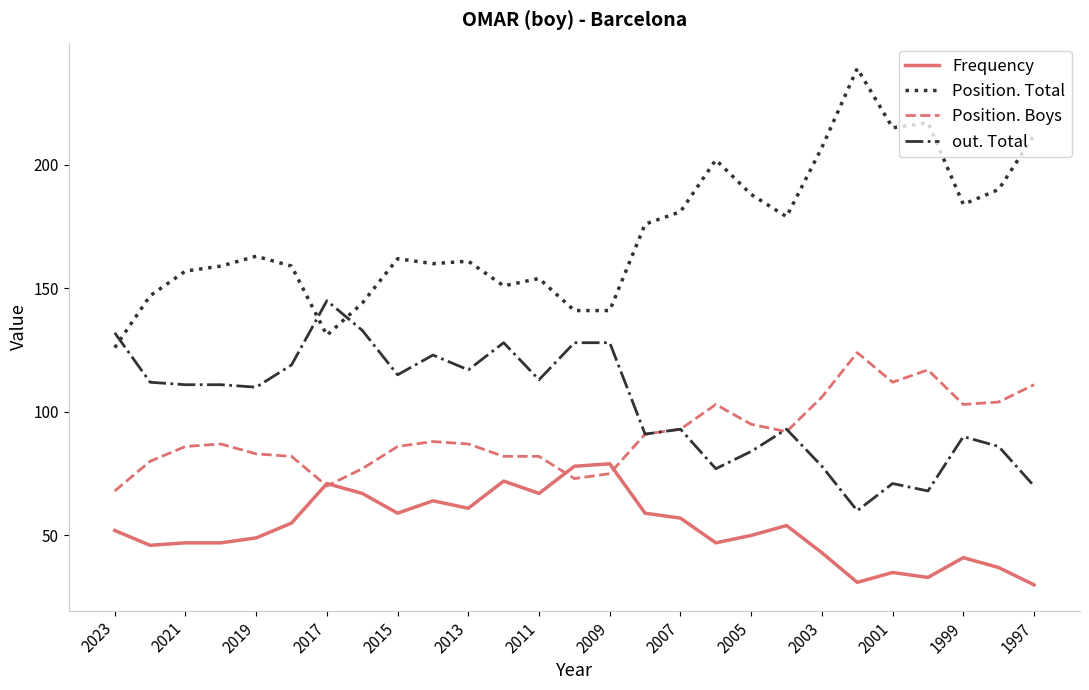

Which series has the widest spread of values?

Position. Total